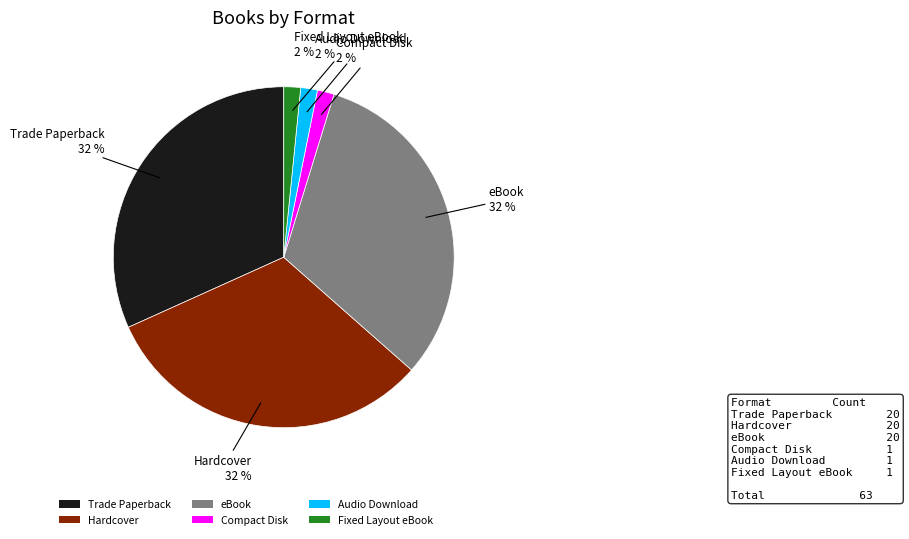

Is the sum of Audio Download and Hardcover greater than half?

No